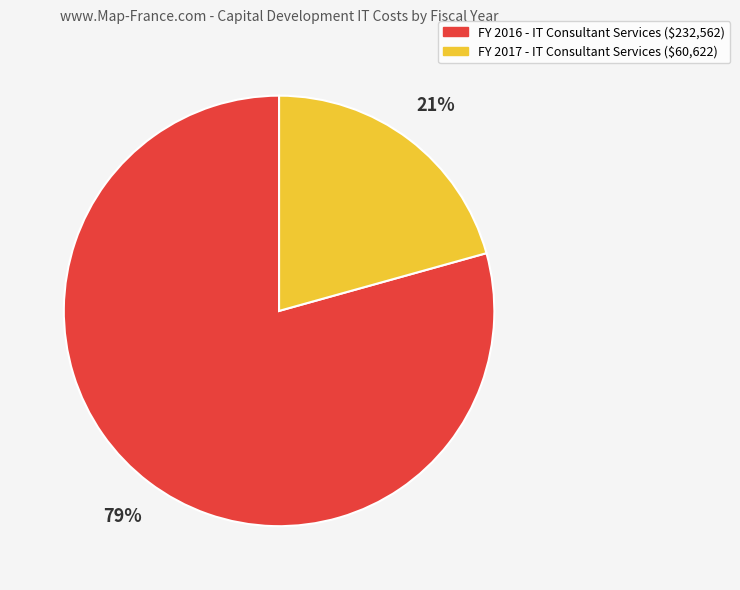

Is FY 2016 the majority of the pie?

Yes